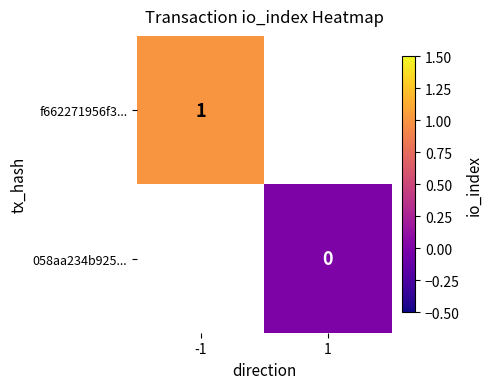

The f662271956f3... series shows 1.0 at -1. True or false?

True